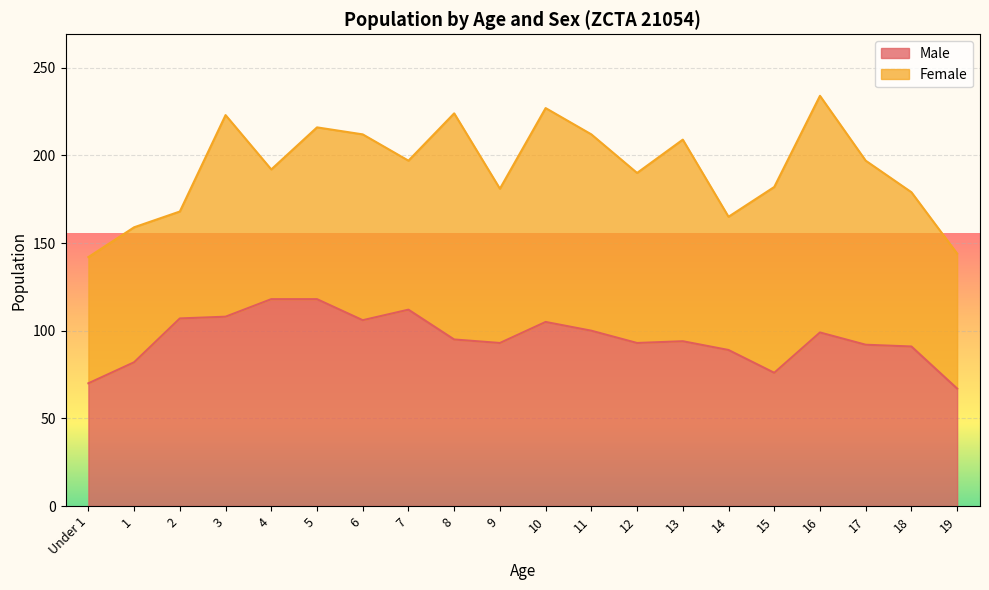

What position from the right is 6?

14